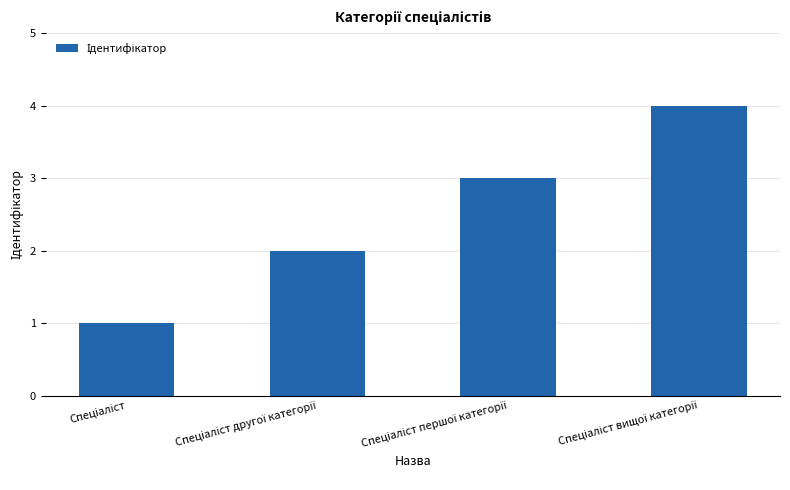

What is the greatest value displayed?

4